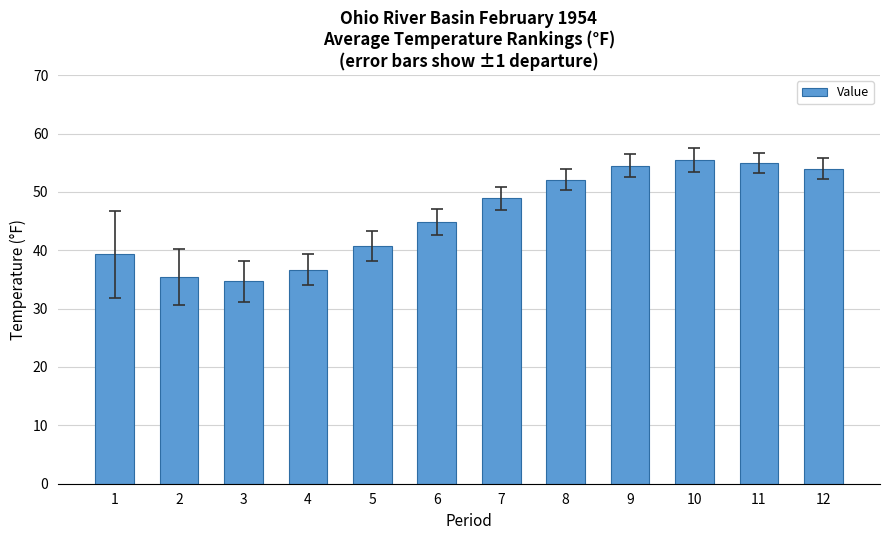

True or false: the data shows 48.9 at 7.

True